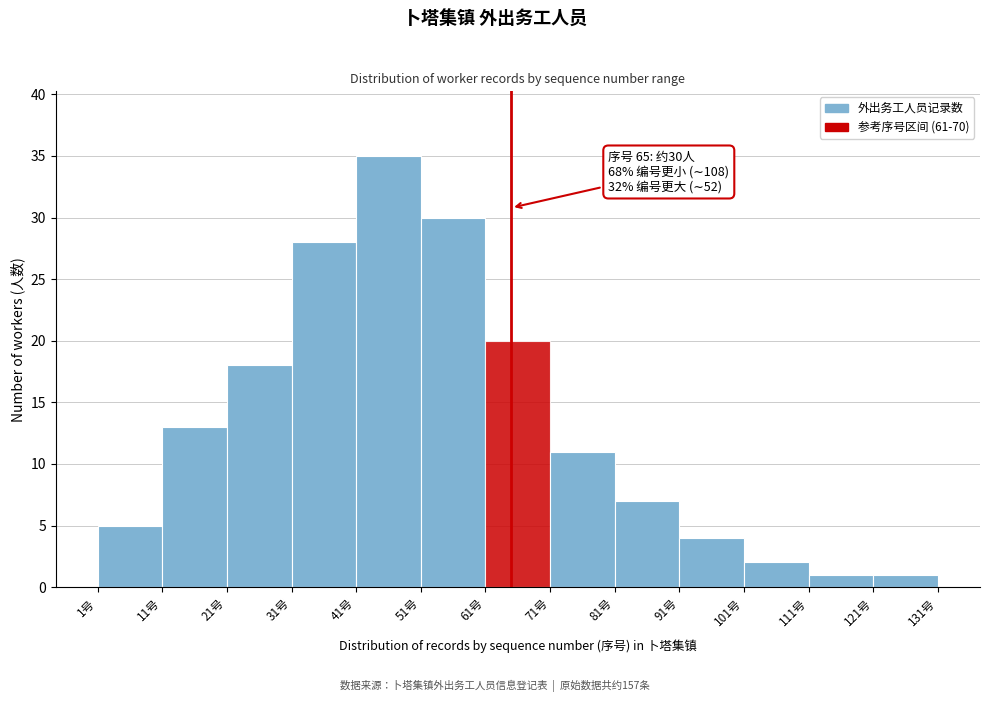

Which range on the x-axis has the tallest bar?

41 to 51